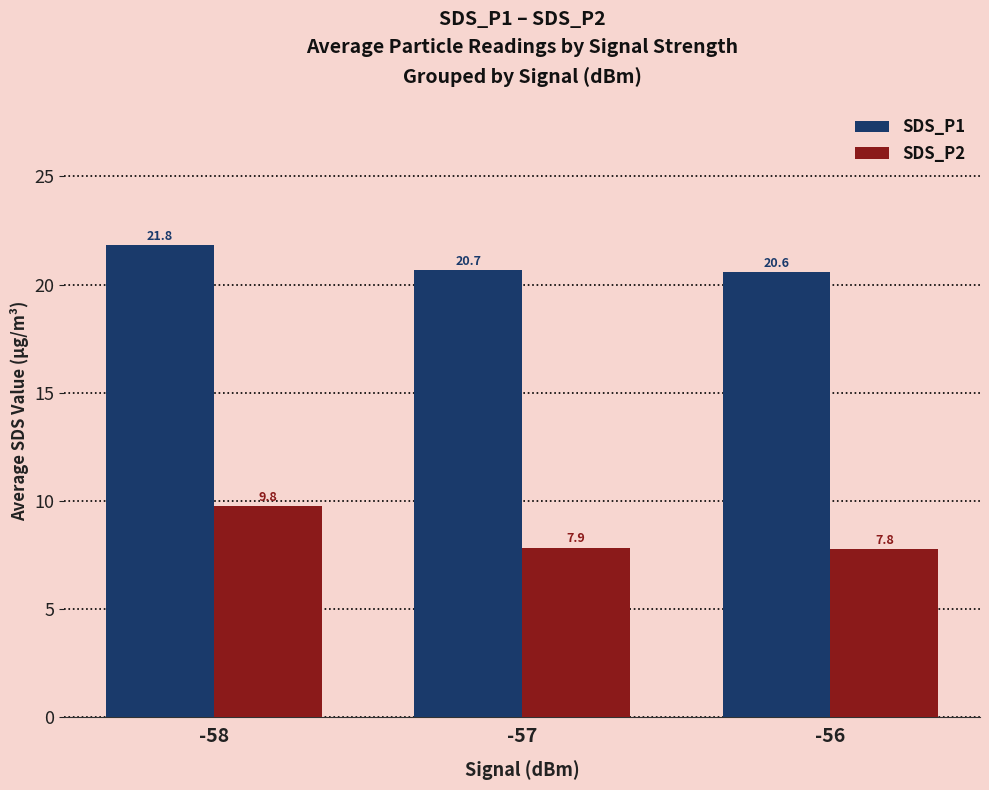

The SDS_P2 series shows 9.8 at -58. True or false?

True